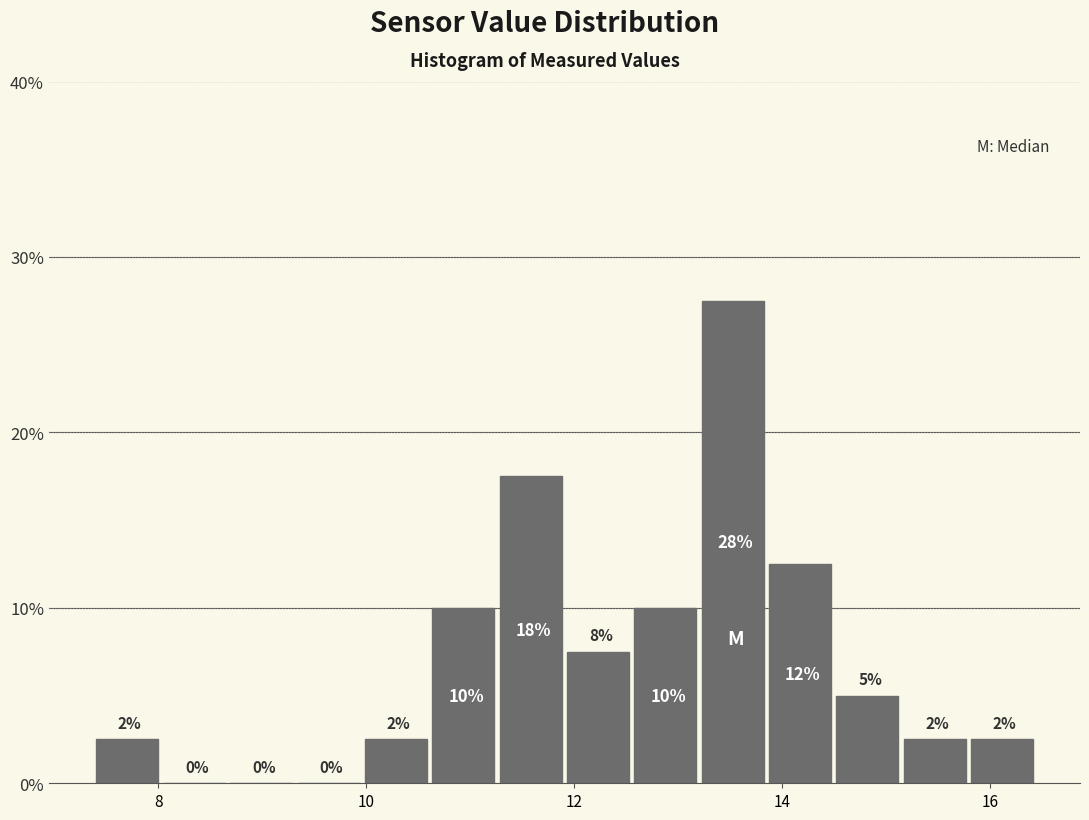

Read against the x-axis, roughly where is the centre of the tallest bar?

13.6